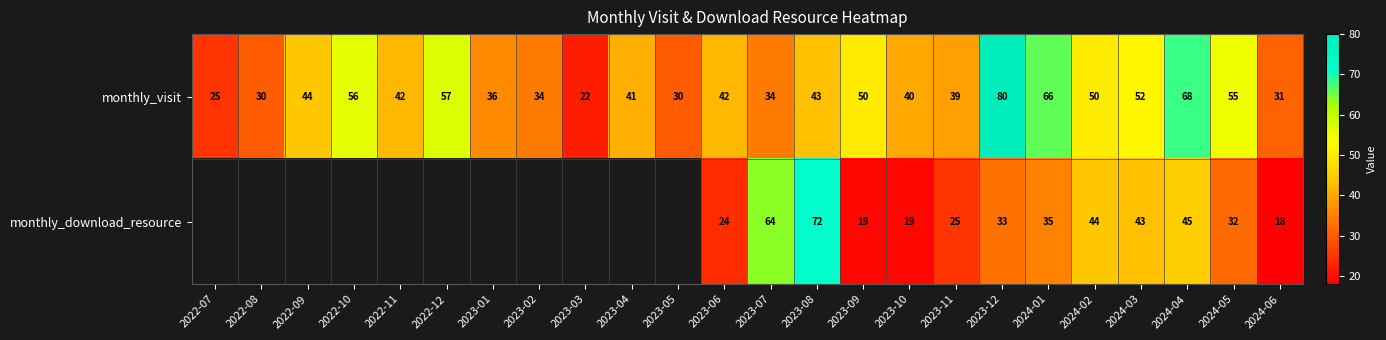

The value of monthly_download_resource at 2024-05 is 32. True or false?

True